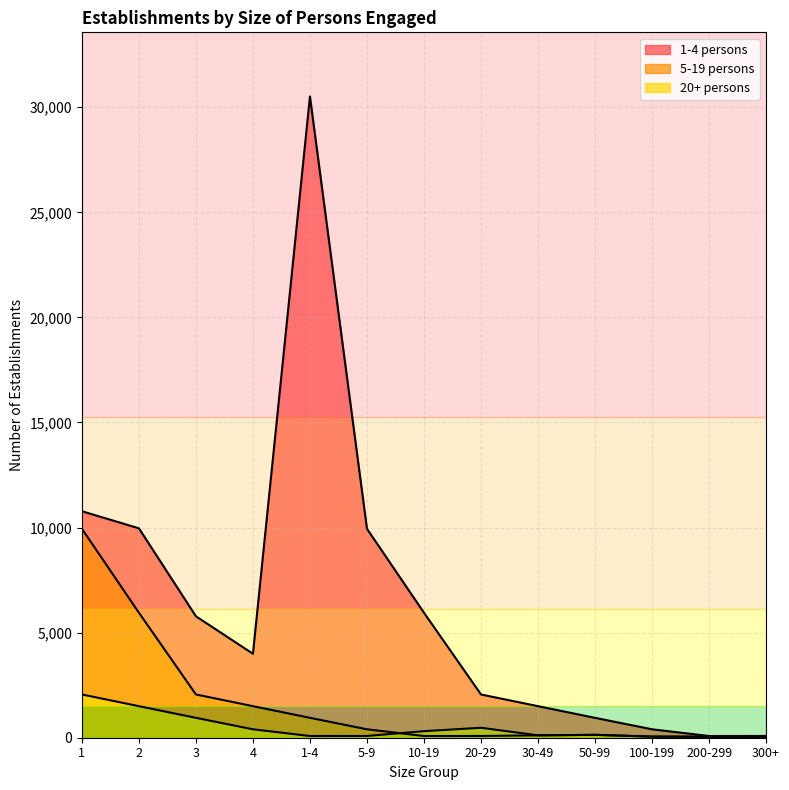

What is the value of the 5-19 persons point at the 10th from the left?

137